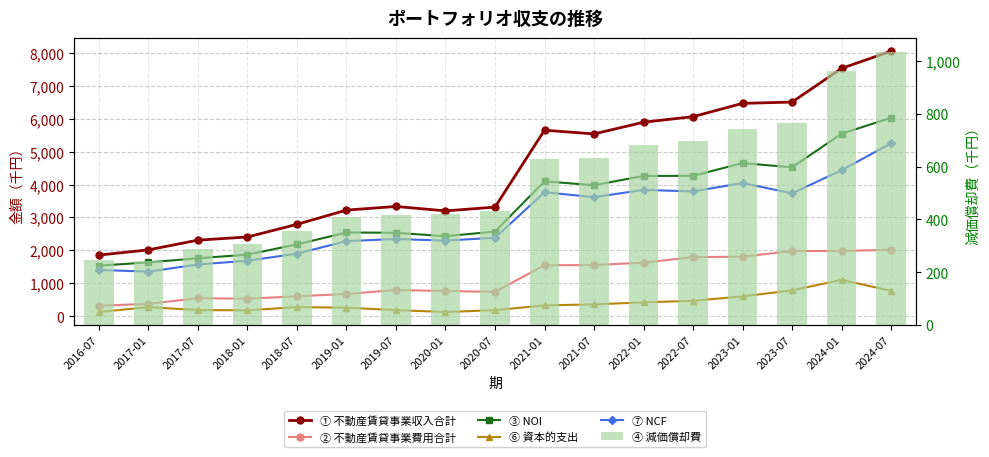

How many data points in ④ 減価償却費 are less than 432258?

8